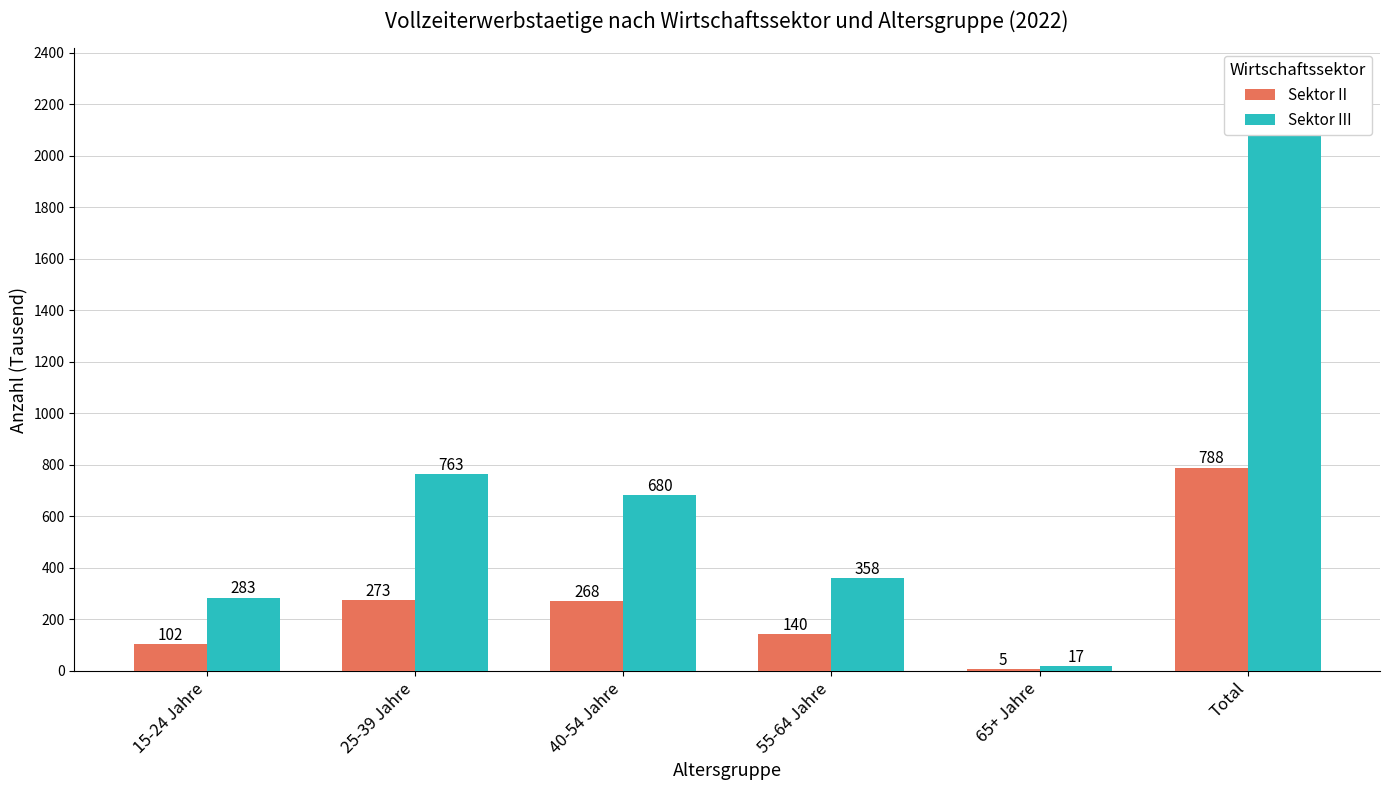

Rank the series at 55-64 Jahre from lowest to highest value.

Sektor II, Sektor III